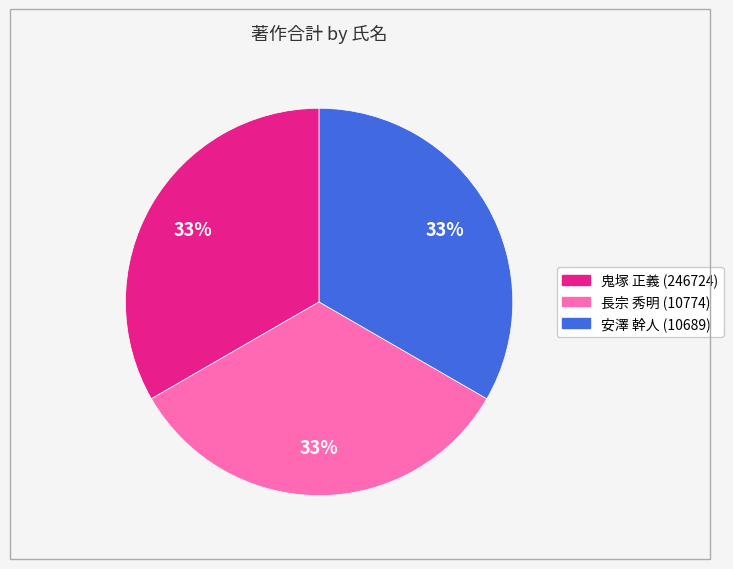

Does any single category account for the majority?

No